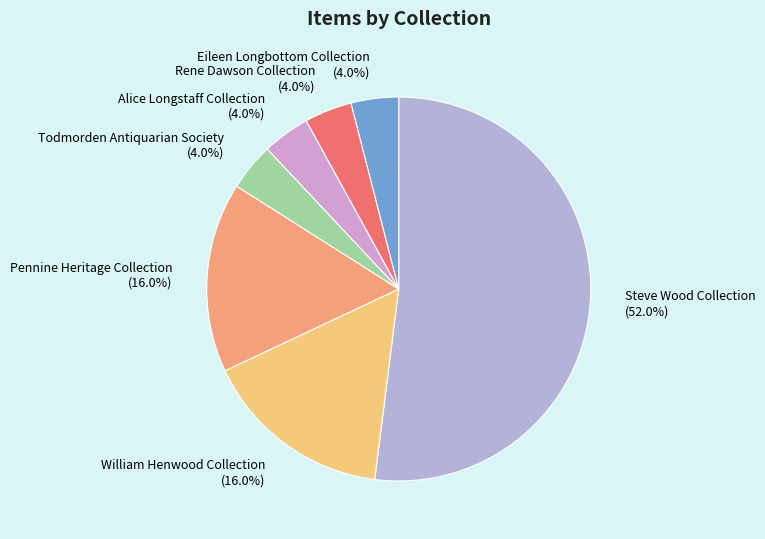

Which slice is the largest?

Steve Wood Collection